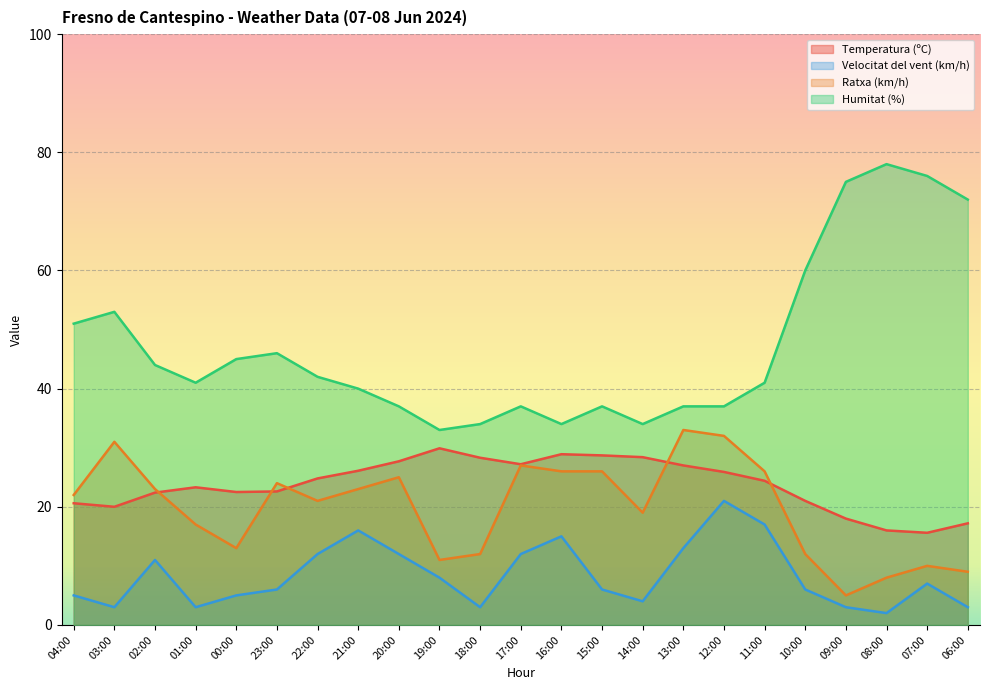

What position from the left is 18:00?

11